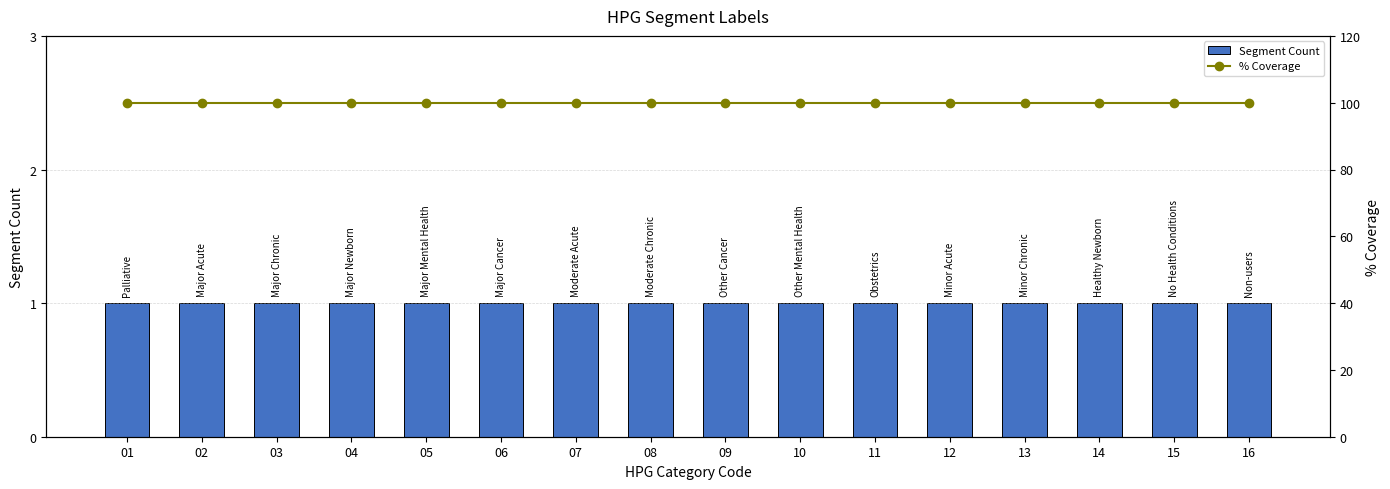

What are all the series names shown in the legend?

Segment Count, % Coverage